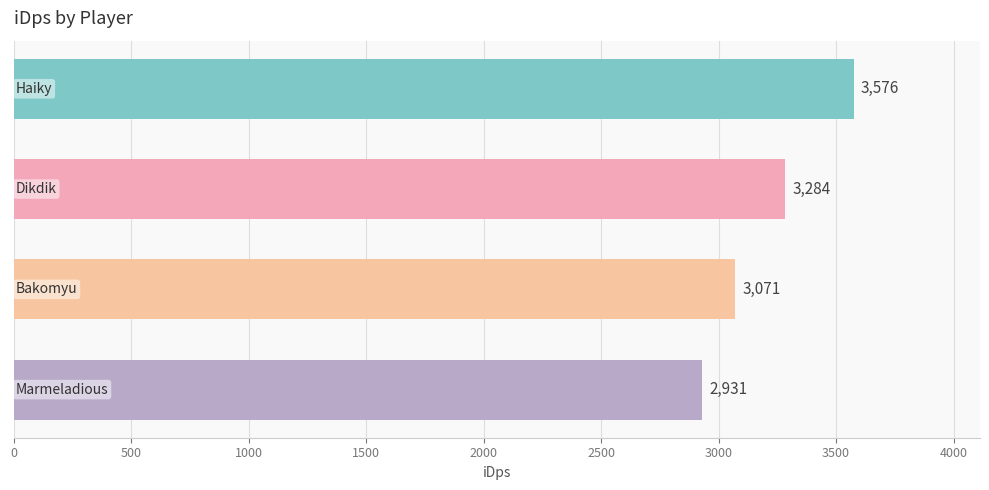

Count the number of categories in the chart.

4